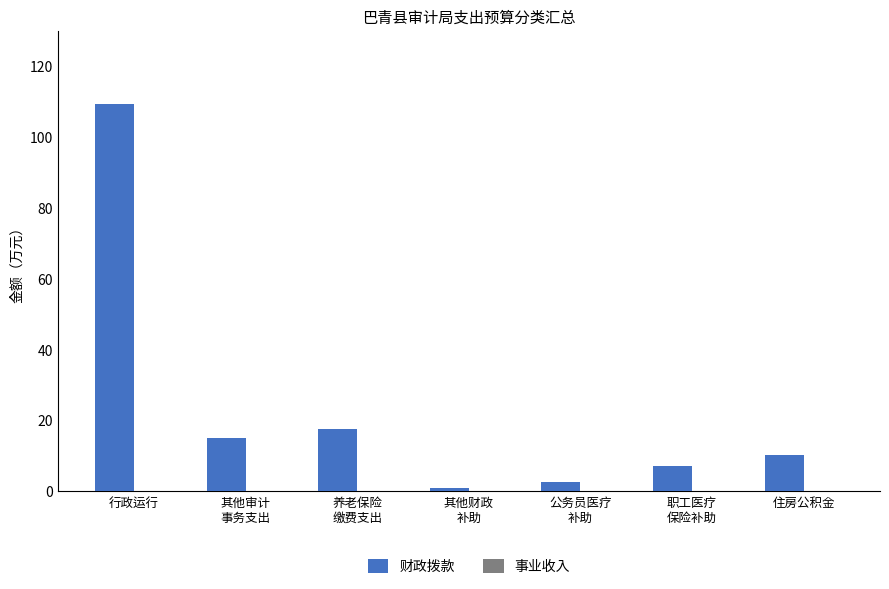

The chart shows a value of 109.2 at 行政运行. True or false?

True